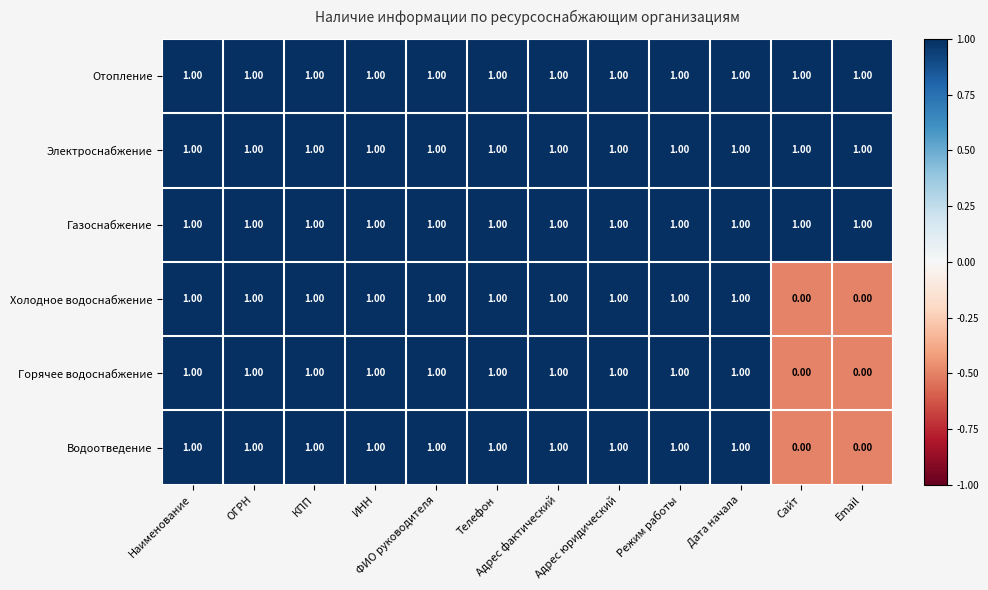

At how many categories does at least one series exceed 0?

12